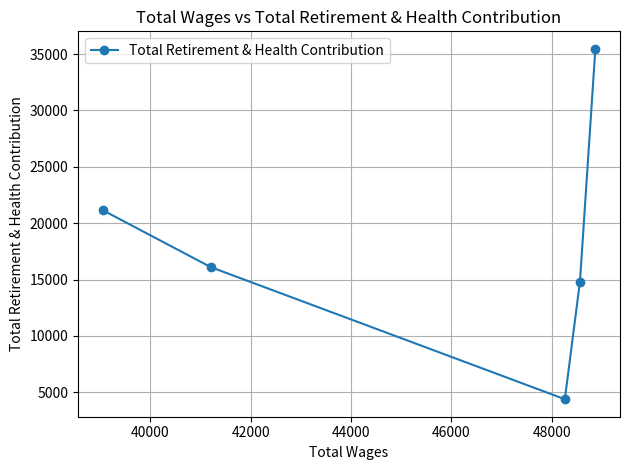

What is the value of the 4th point from the left?

14815